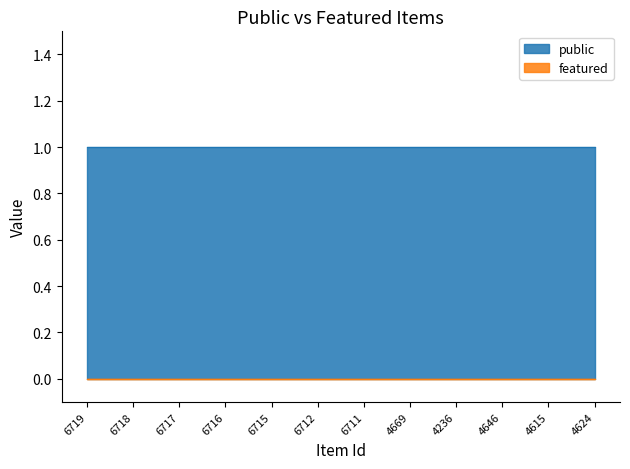

At which label does featured reach its minimum?

6719